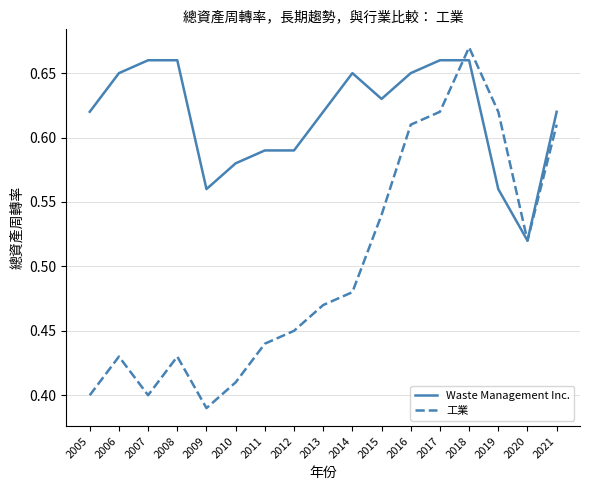

At which category does 工業 reach its first local valley?

2007